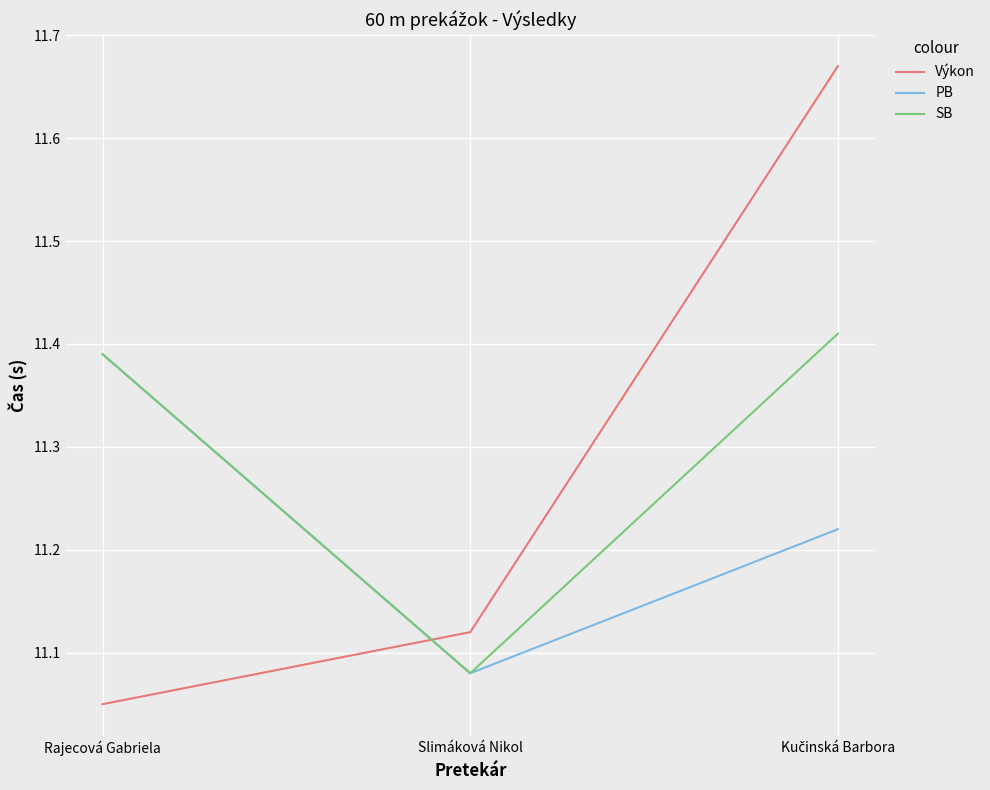

What are all the series names shown in the legend?

Výkon, PB, SB